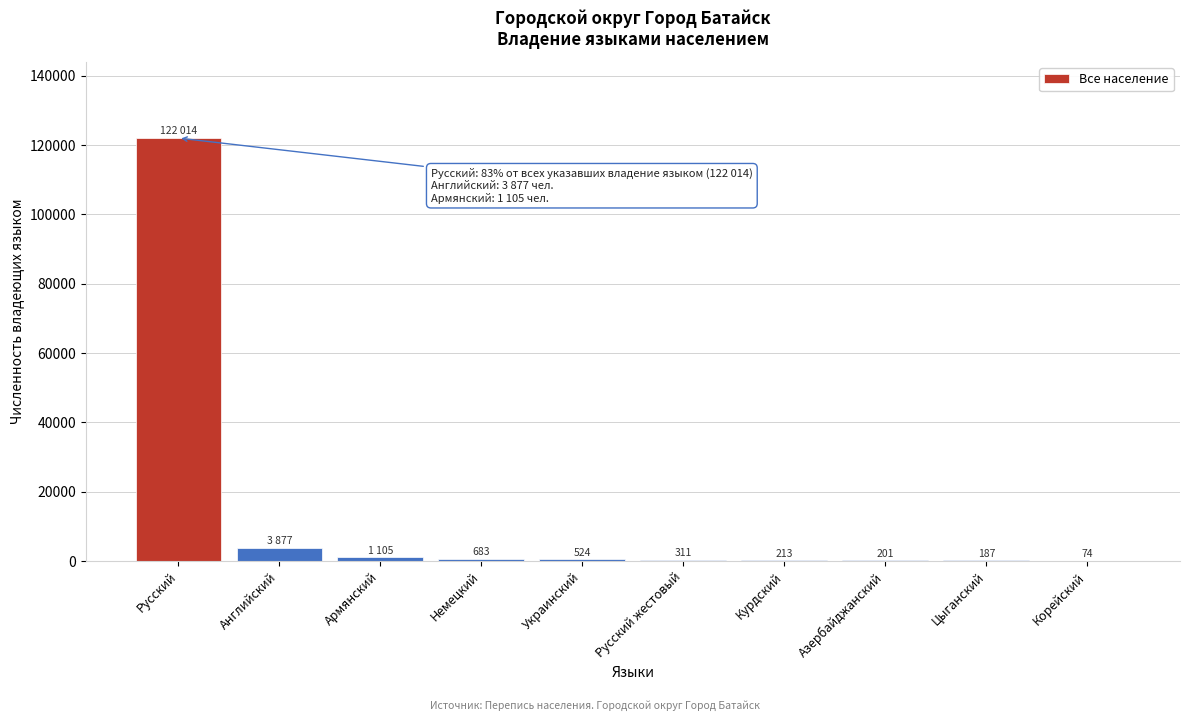

Reading left to right, what are all the values shown in this chart?

Русский=122014	Английский=3877	Армянский=1105	Немецкий=683	Украинский=524	Русский жестовый=311	Курдский=213	Азербайджанский=201	Цыганский=187	Корейский=74